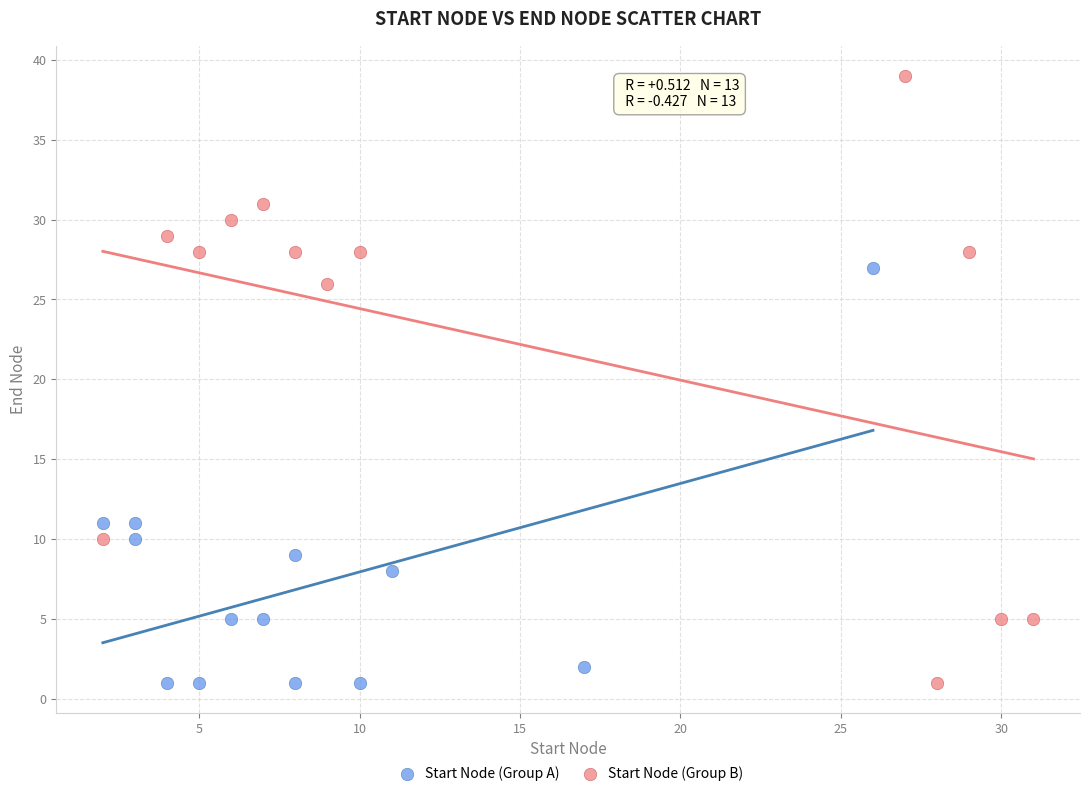

Which series has the largest Y range (max minus min)?

Start Node (Group B)